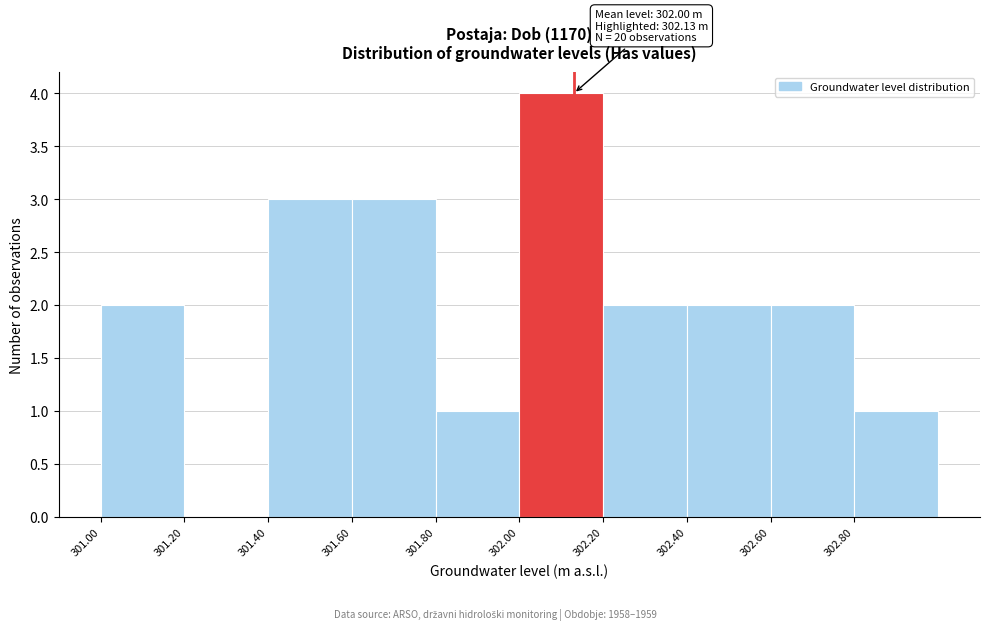

Over which range of the x-axis is the bar tallest?

302.0 to 302.2